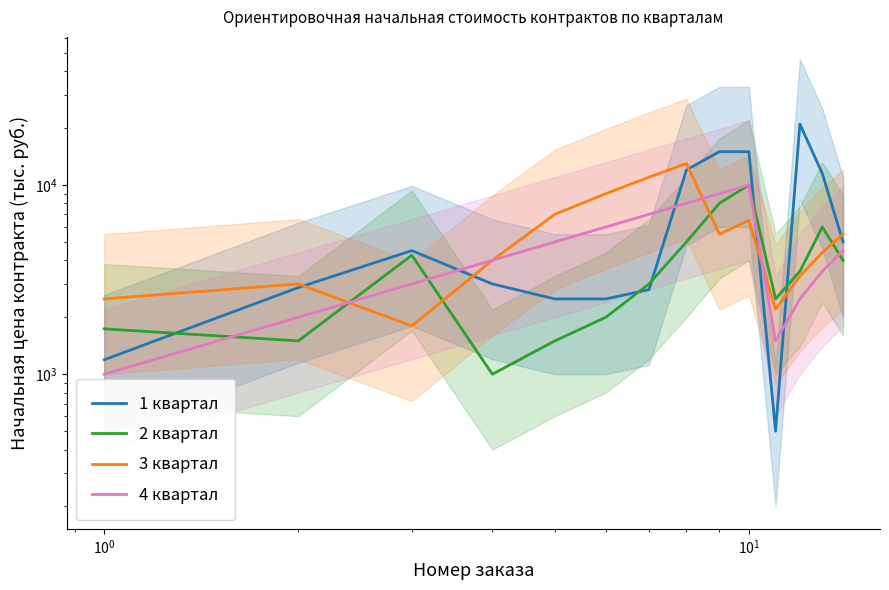

The value of 3 квартал at 13 is 9387.5. True or false?

False